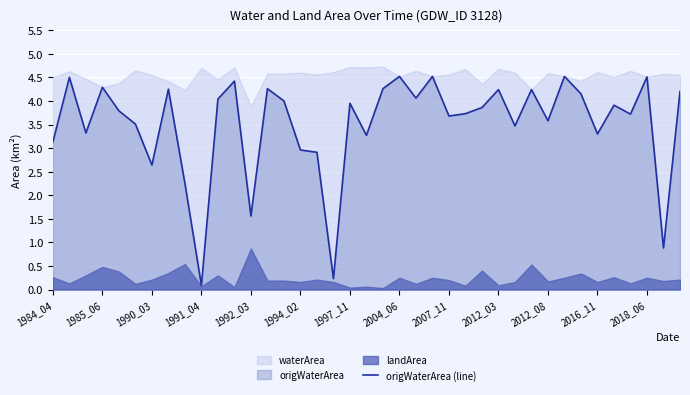

Reading right to left, extract all data points from this chart.

4.2	0.9	4.5	3.7	3.9	3.3	4.2	4.5	3.6	4.2	3.5	4.2	3.9	3.7	3.7	4.5	4.1	4.5	4.3	3.3	4.0	0.2	2.9	3.0	4.0	4.3	1.6	4.4	4.0	0.1	2.2	4.2	2.6	3.5	3.8	4.3	3.3	4.5	3.1